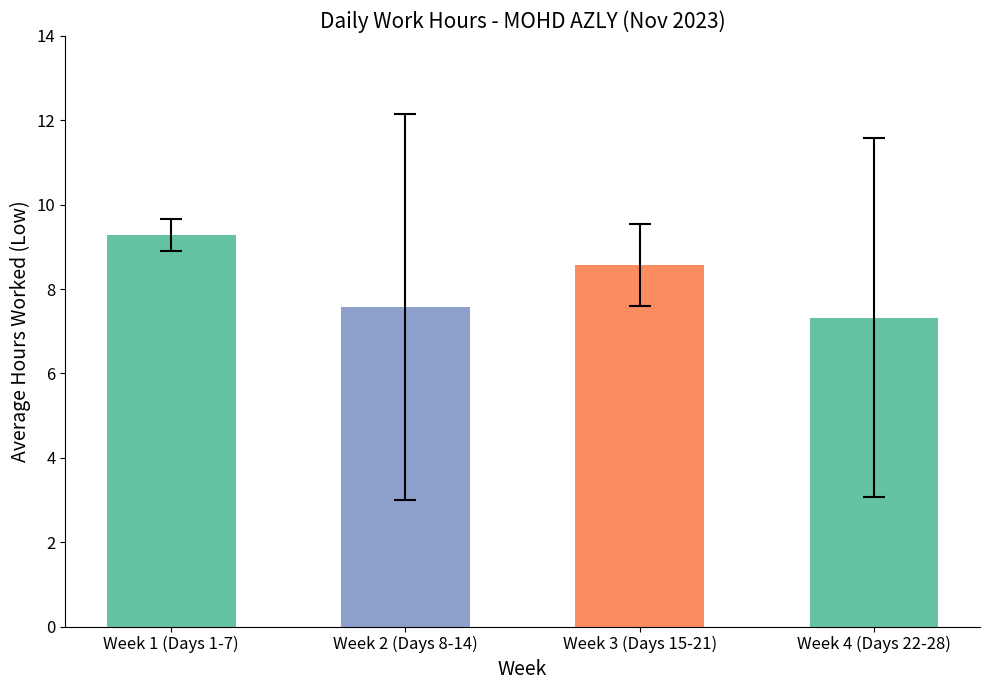

What is the average value?

8.2